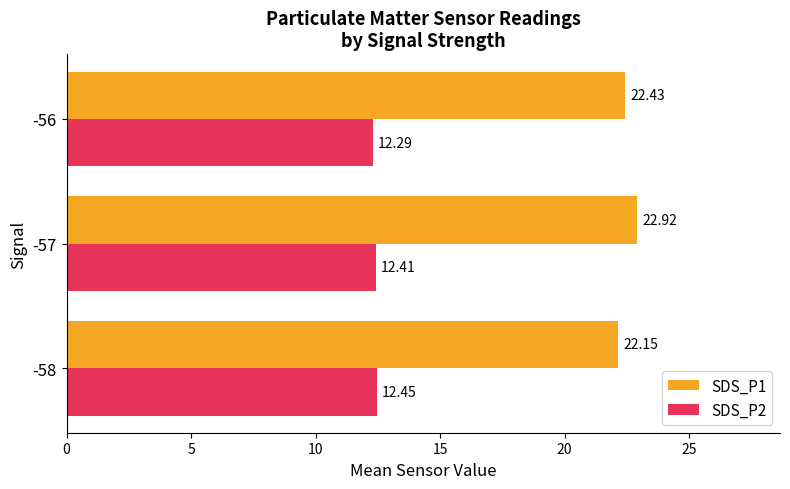

Which series has the largest total across all categories?

SDS_P1